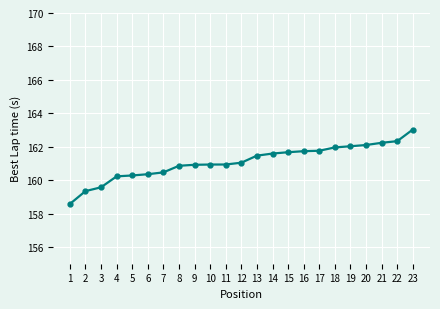

Is it true that the value at 5 is 160.3?

True